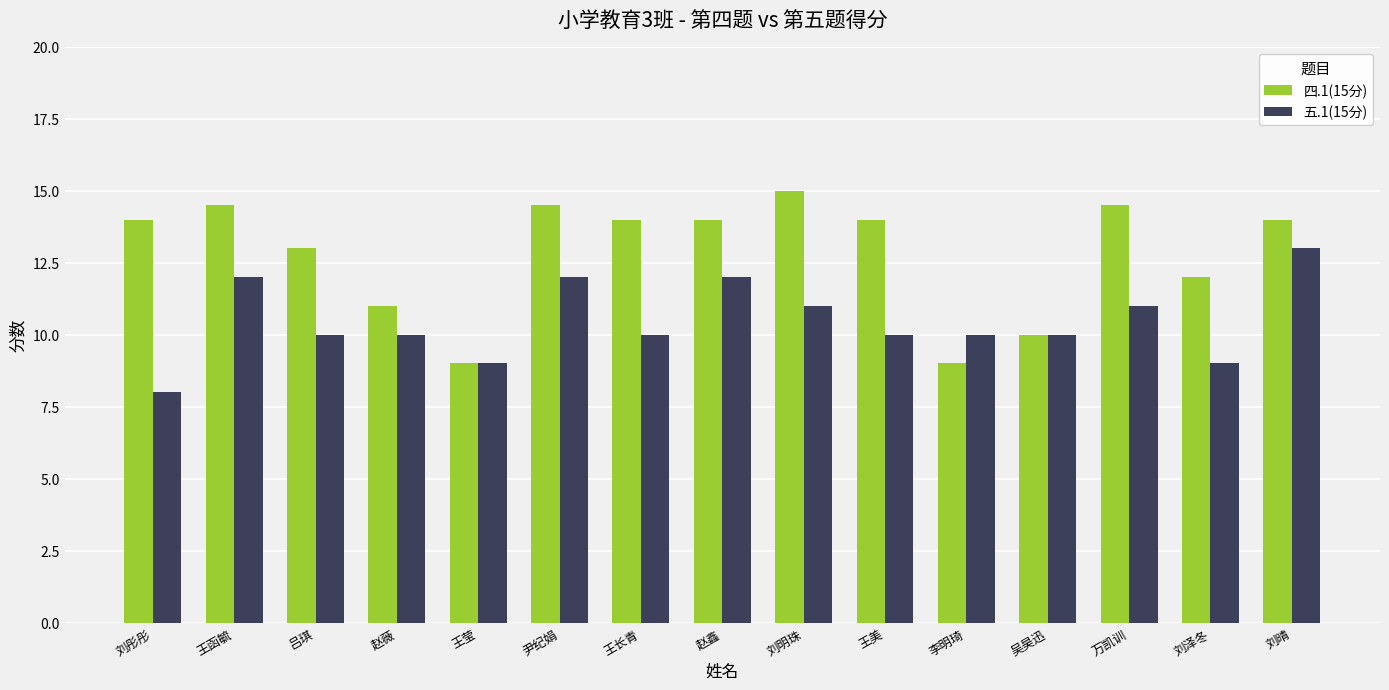

What is the difference between the 五.1(15分) values at 王函毓 and 吕琪?

2.0